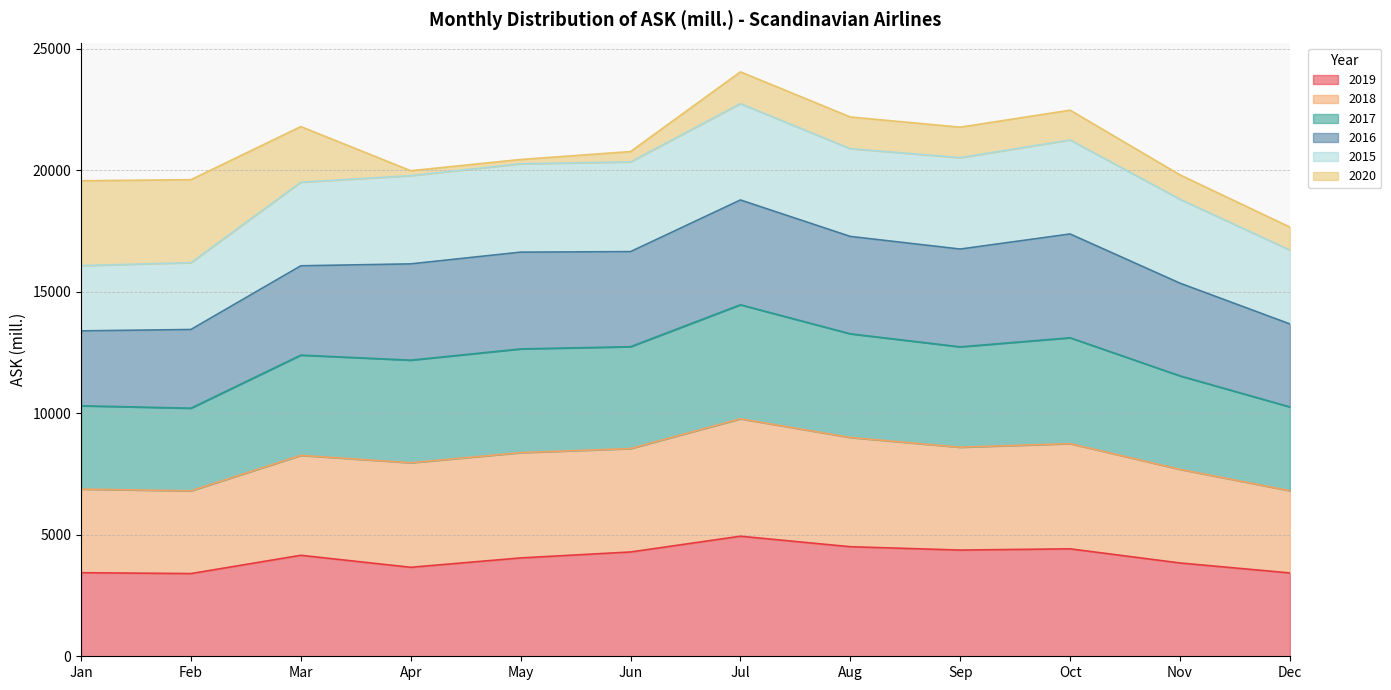

At which category is the sum across all series the highest?

Jul